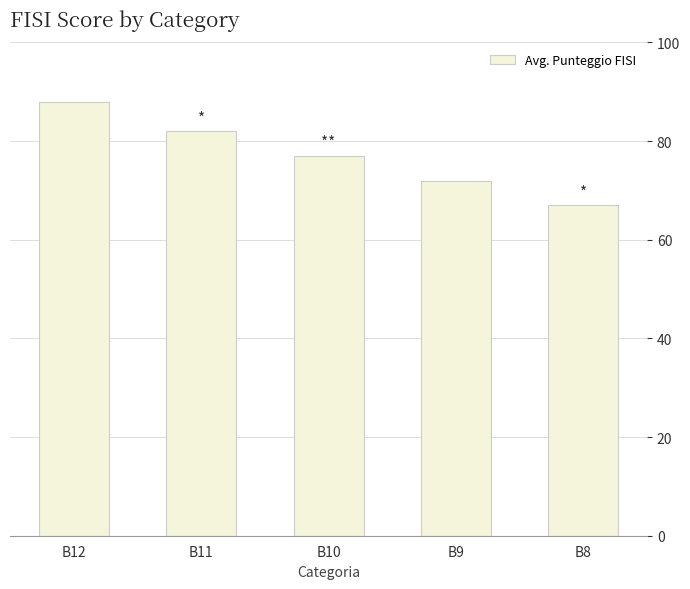

How many values are between 72 and 82?

3